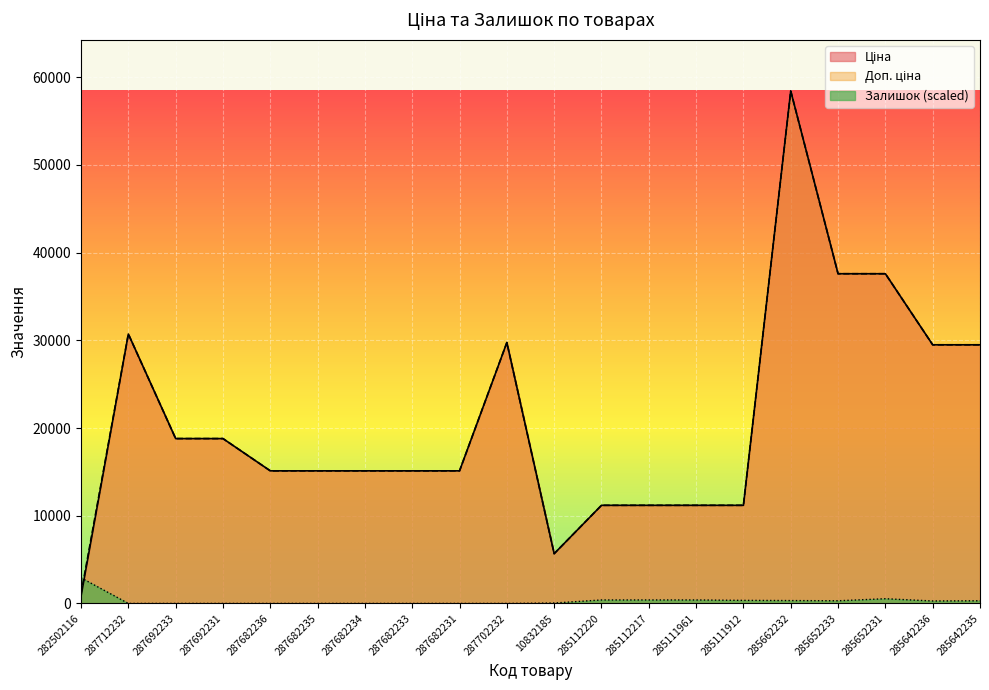

Where is Доп. ціна nearest to the value 29767?

287702232